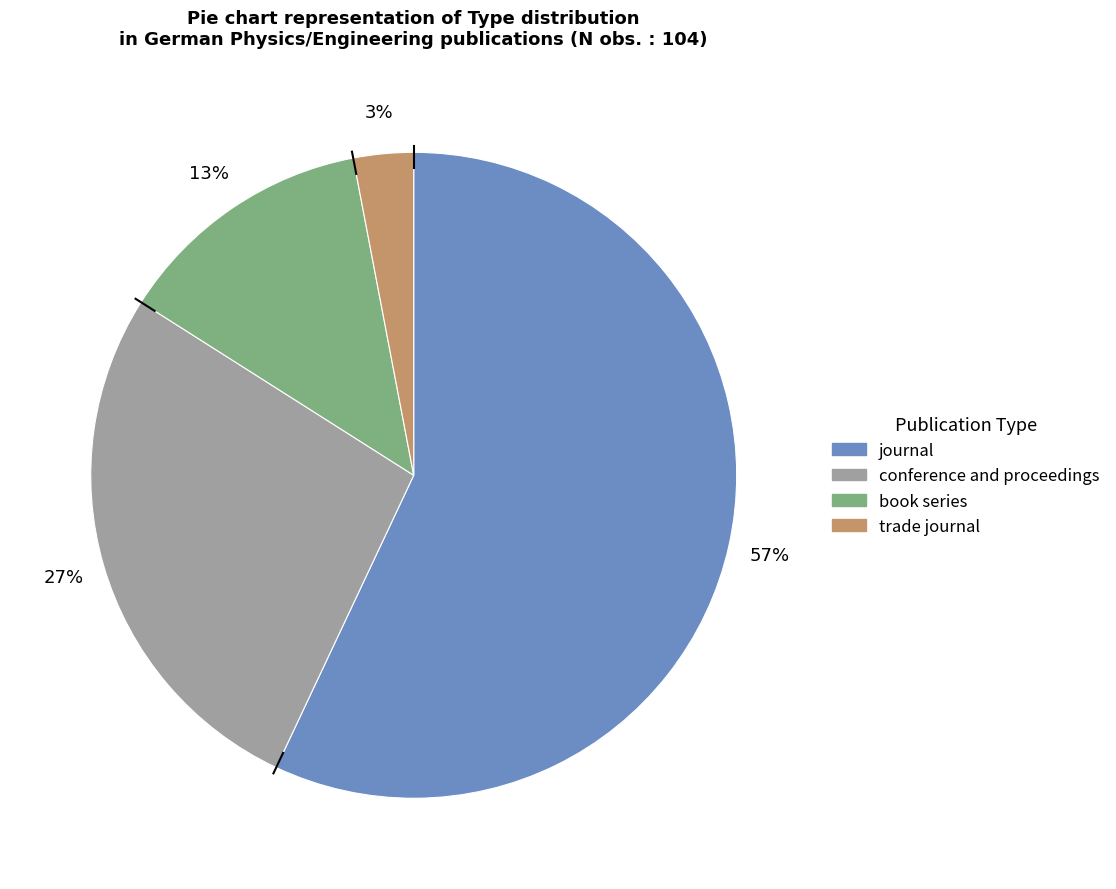

Which slice is the smallest?

trade journal